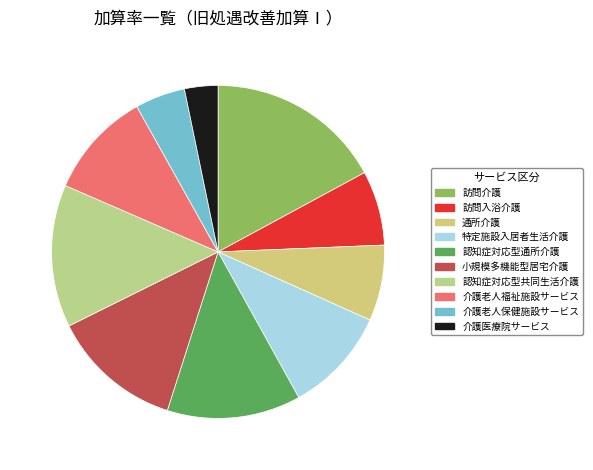

Does 介護老人保健施設サービス represent more than half of the total?

No